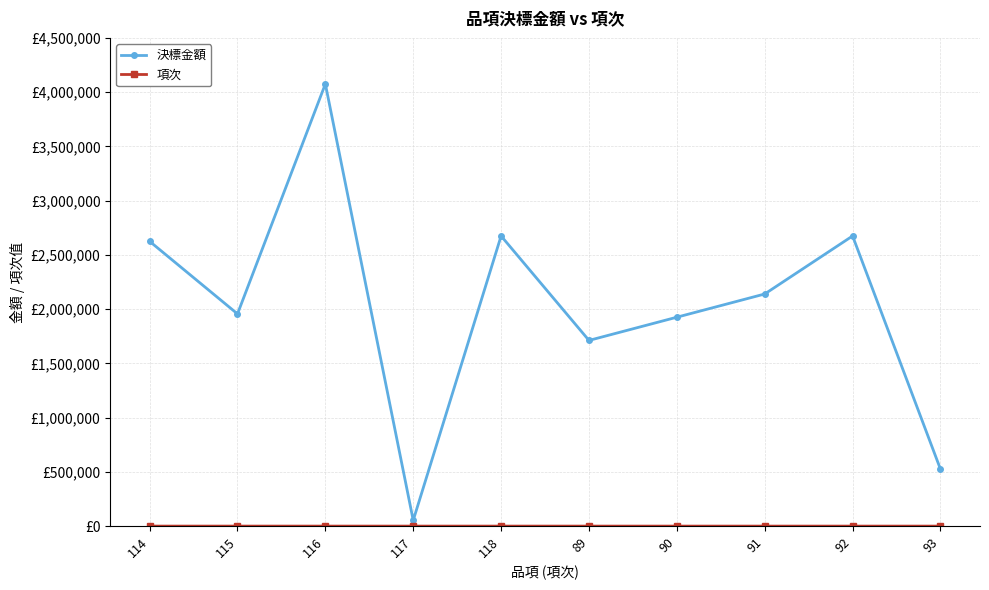

Does the chart have visible grid lines?

Yes